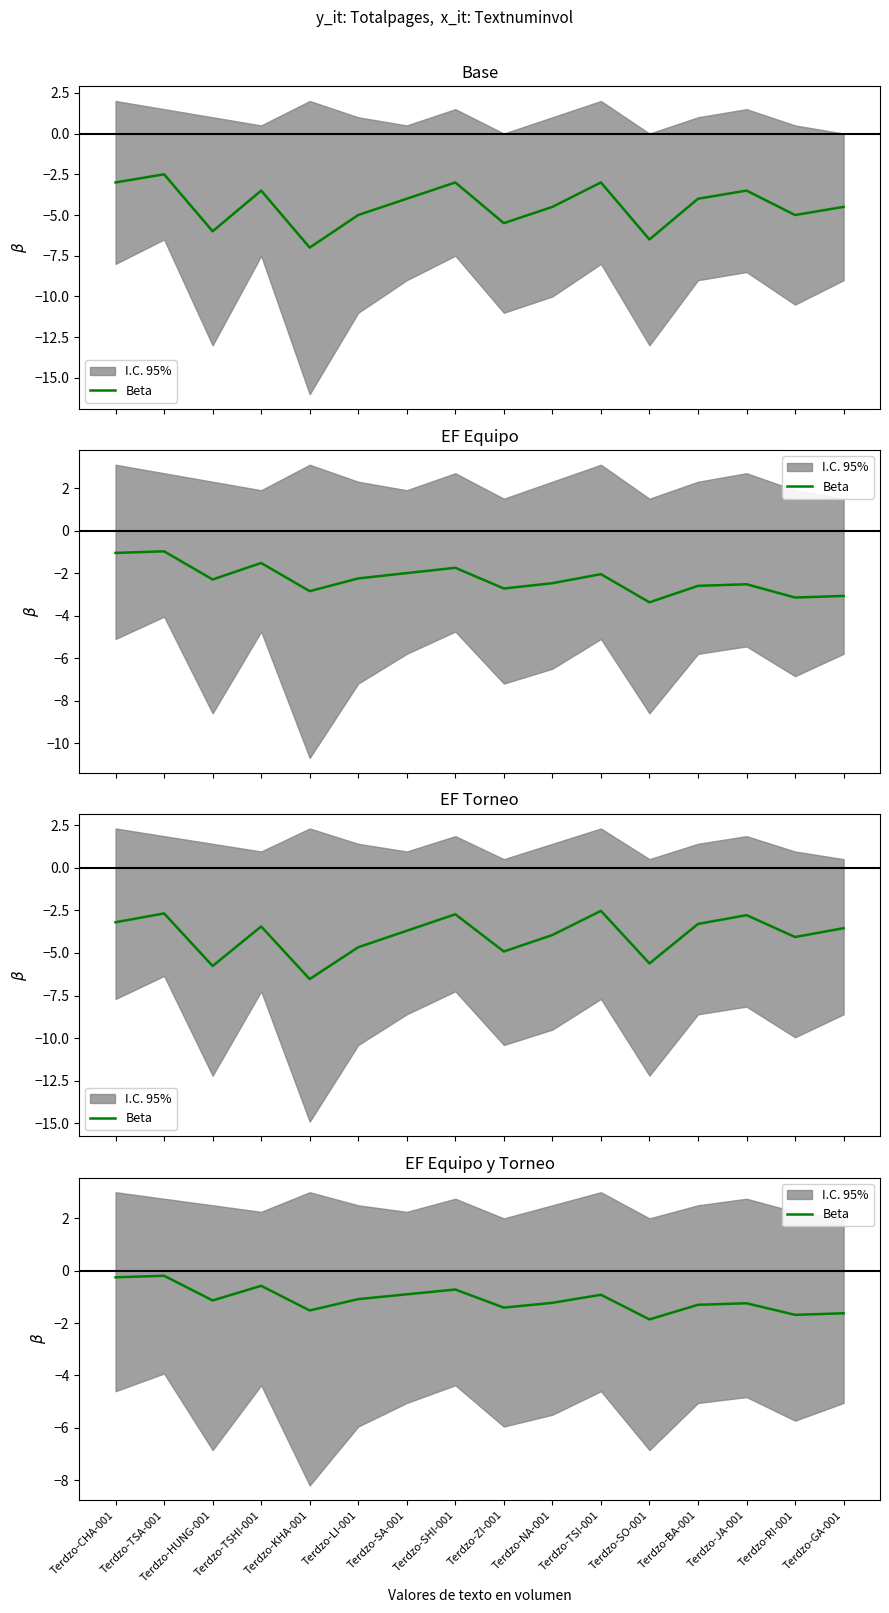

How many interior local peaks (higher than both neighbors) does the data have?

5